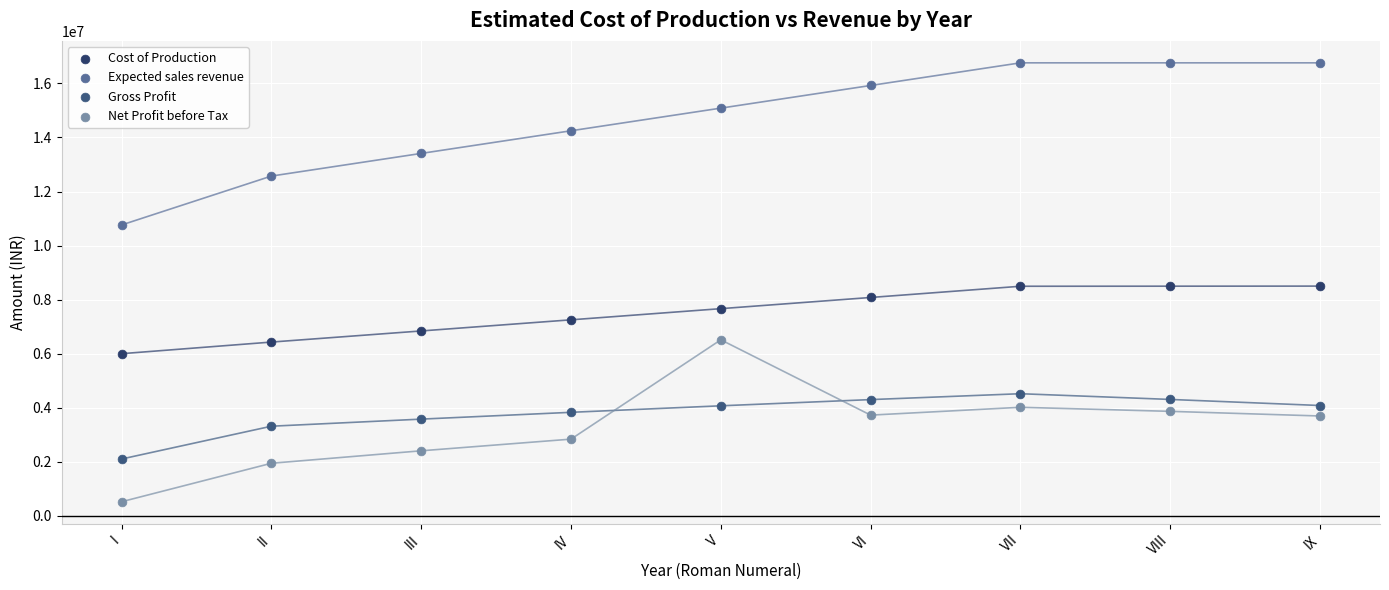

Which series contains the highest Y value?

Expected sales revenue